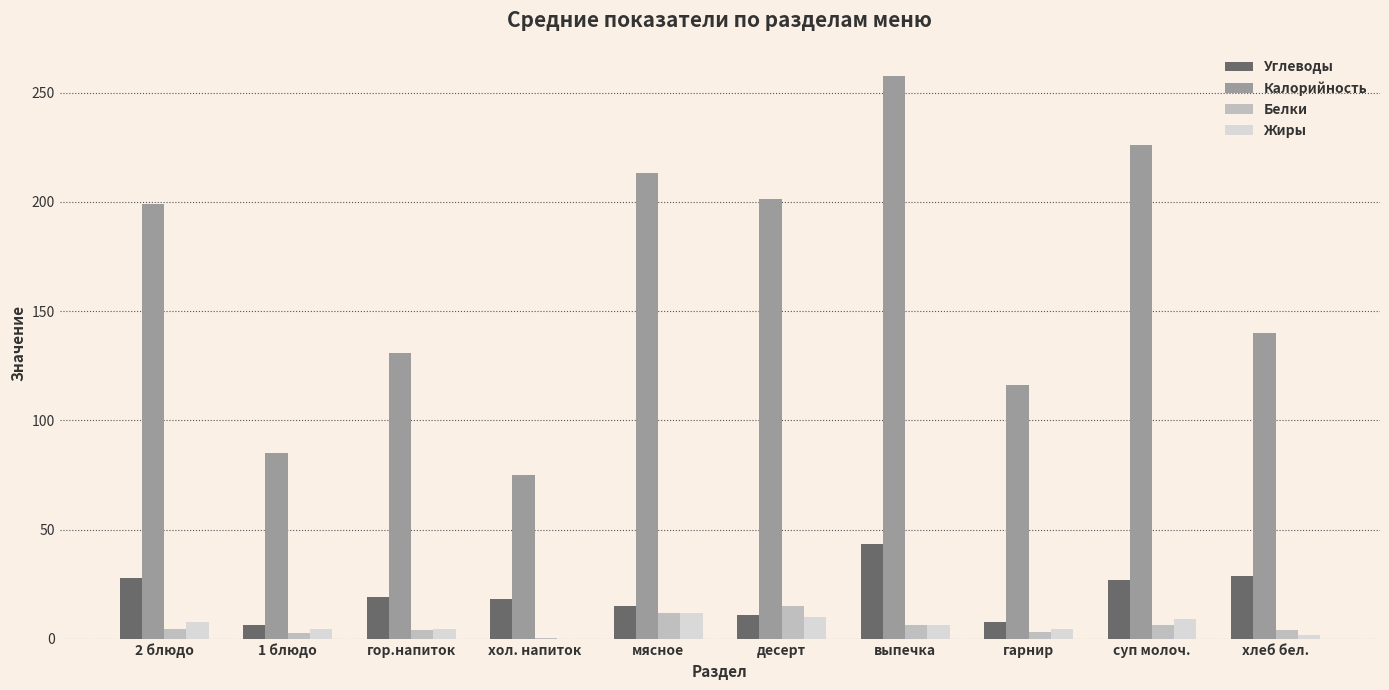

What is the approximate value of Углеводы at хол. напиток?

18.2